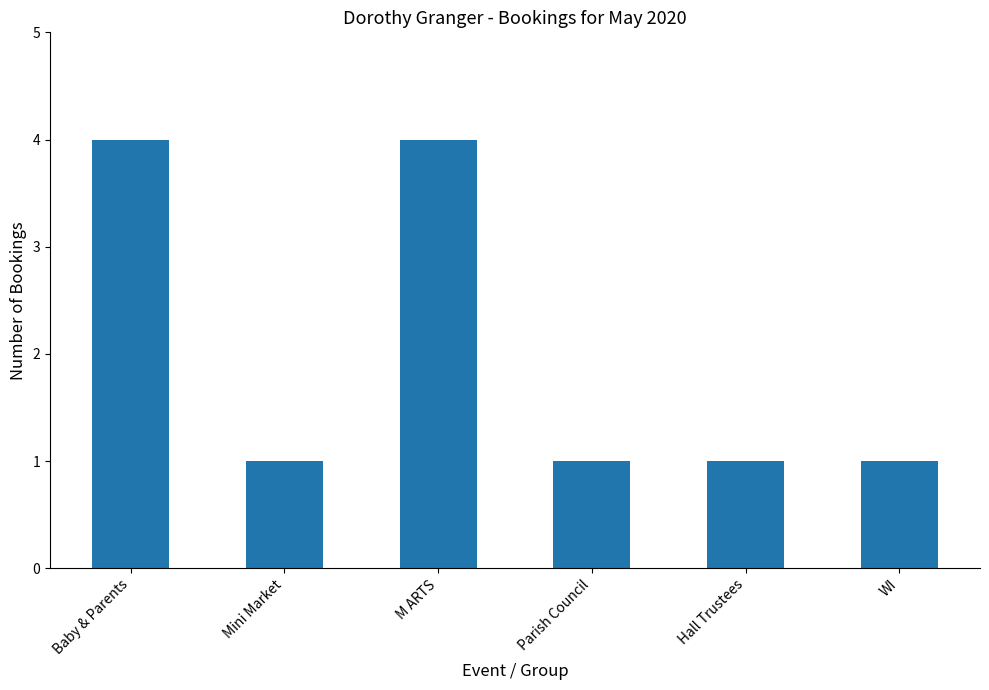

What is the value of the 3rd bar from the left?

4